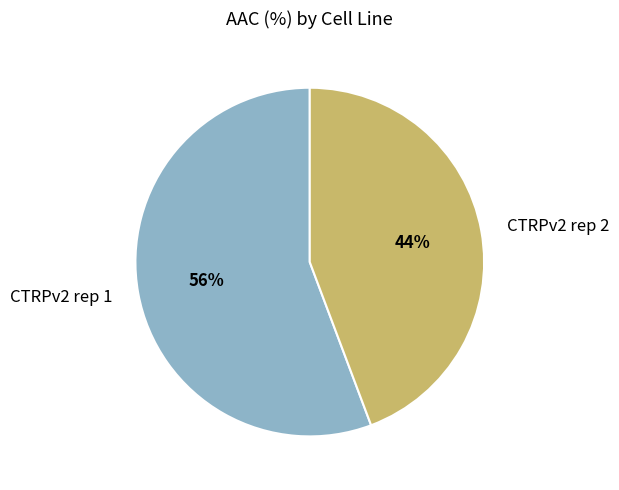

Rank the categories by value from lowest to highest.

CTRPv2 rep 2, CTRPv2 rep 1